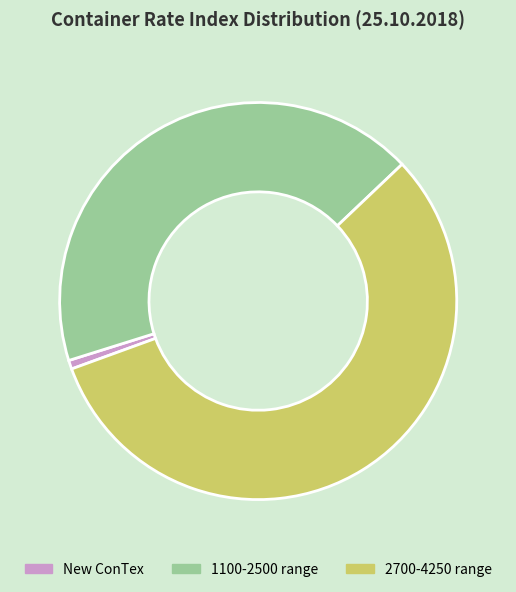

Combined, do New ConTex and 2700-4250 range account for over 50%?

Yes